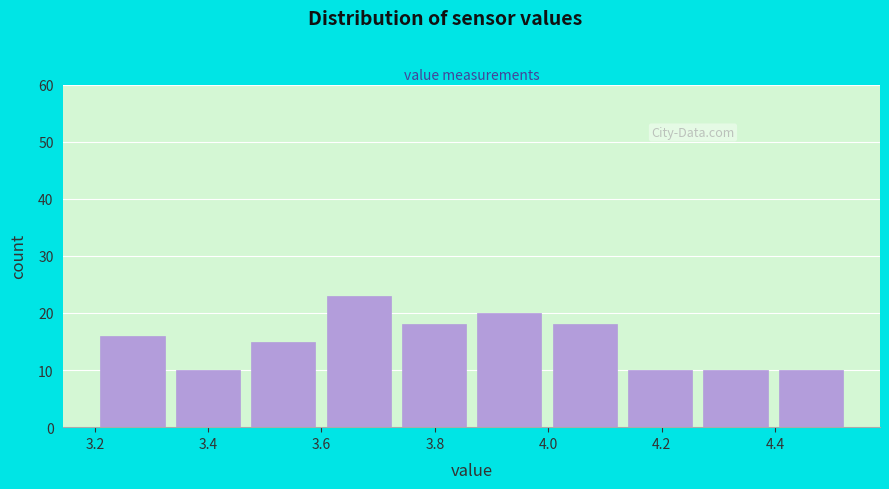

Reading left to right, list every bar in this chart as the range it spans on the x-axis followed by its height. Neither the bar edges nor the heights are printed on the chart, so give them approximately, as read against the axes.

3.20 to 3.34: 16
3.34 to 3.46: 10
3.46 to 3.60: 15
3.60 to 3.74: 23
3.74 to 3.86: 18
3.86 to 4.00: 20
4.00 to 4.14: 18
4.14 to 4.26: 10
4.26 to 4.40: 10
4.40 to 4.54: 10